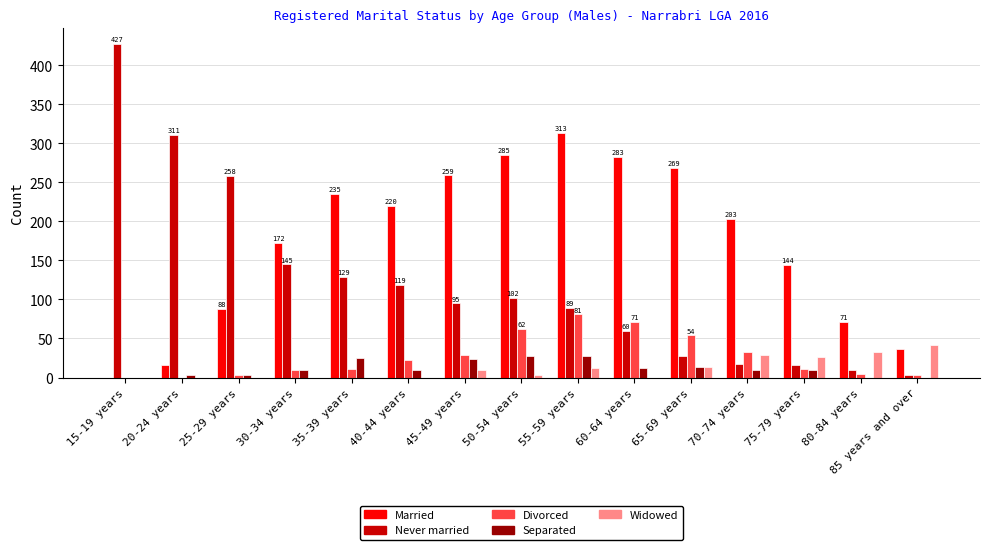

What is the sum of all Divorced values?

395